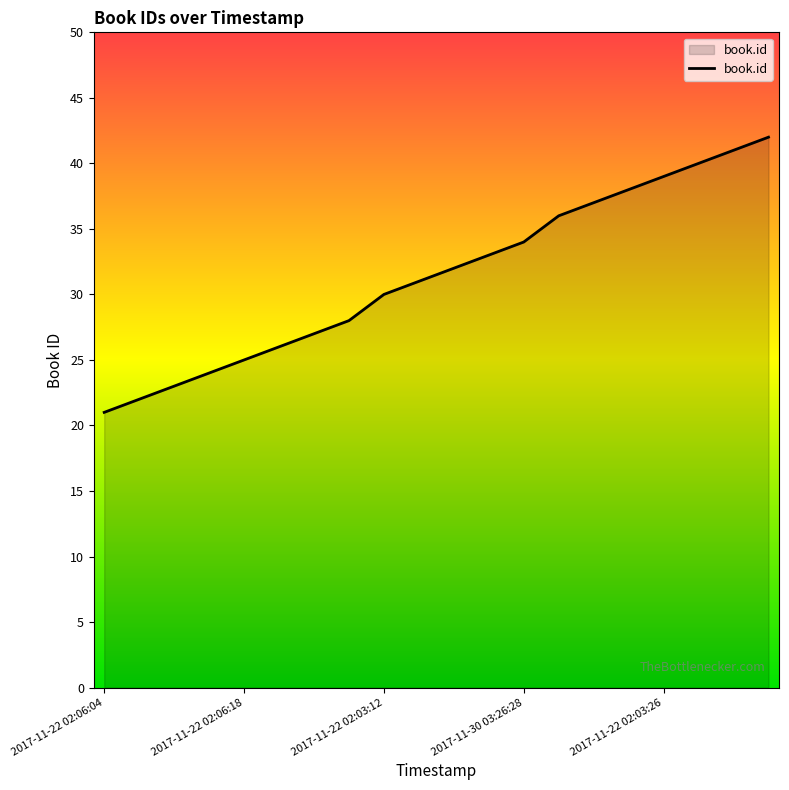

What is the difference between the maximum and minimum values?

21